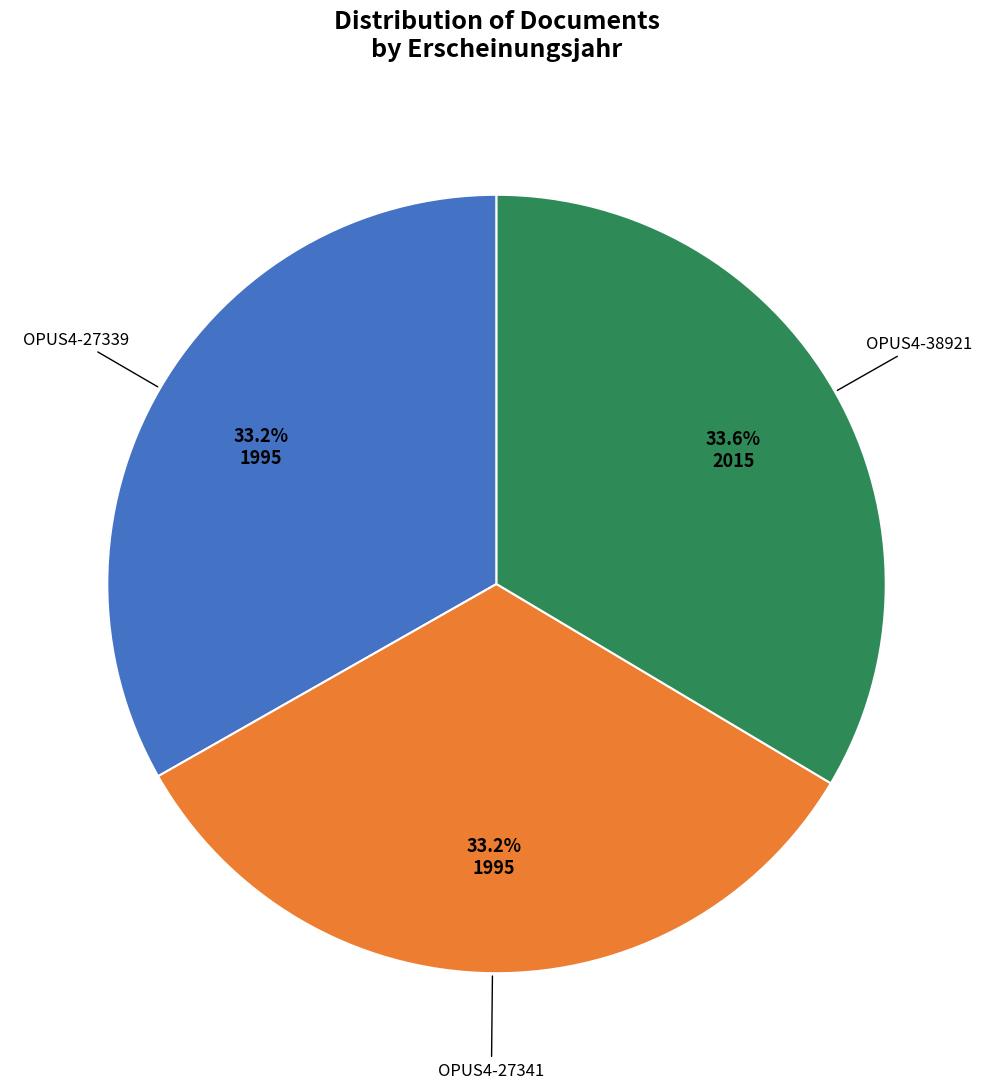

True or false: OPUS4-27341 accounts for 33% of the total.

True